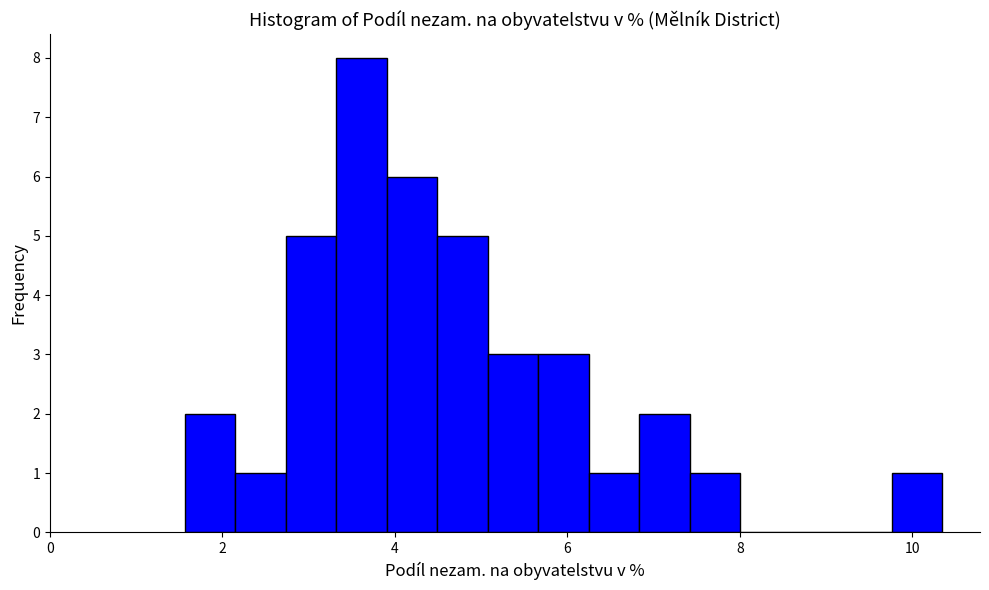

Read against the x-axis, roughly where is the centre of the tallest bar?

3.6